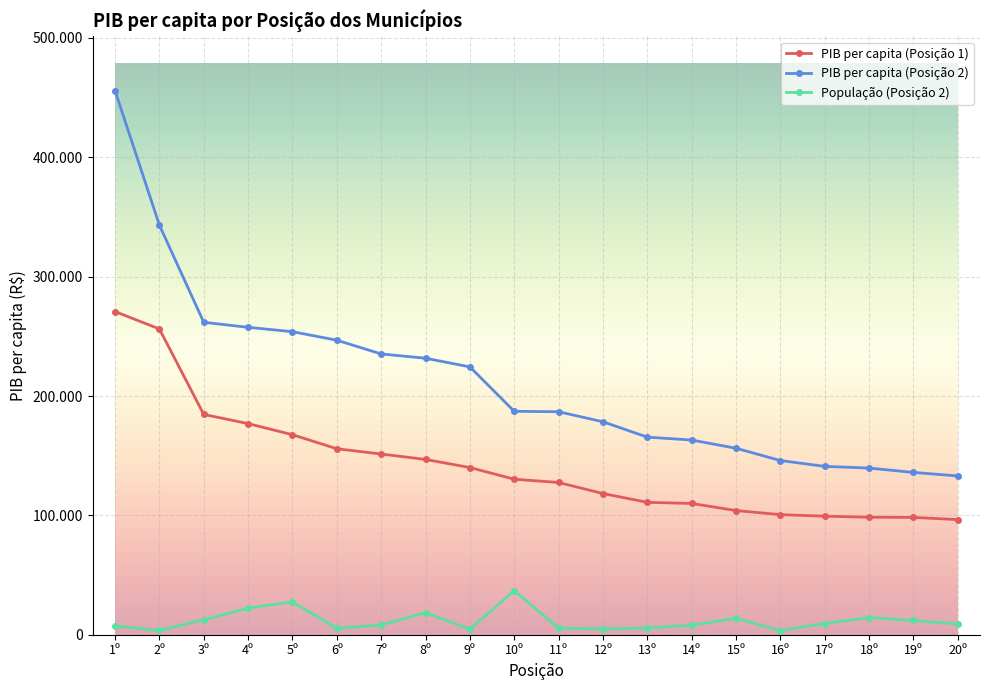

List the series in order of their overall mean, highest first.

PIB per capita (Posição 2), PIB per capita (Posição 1), População (Posição 2)